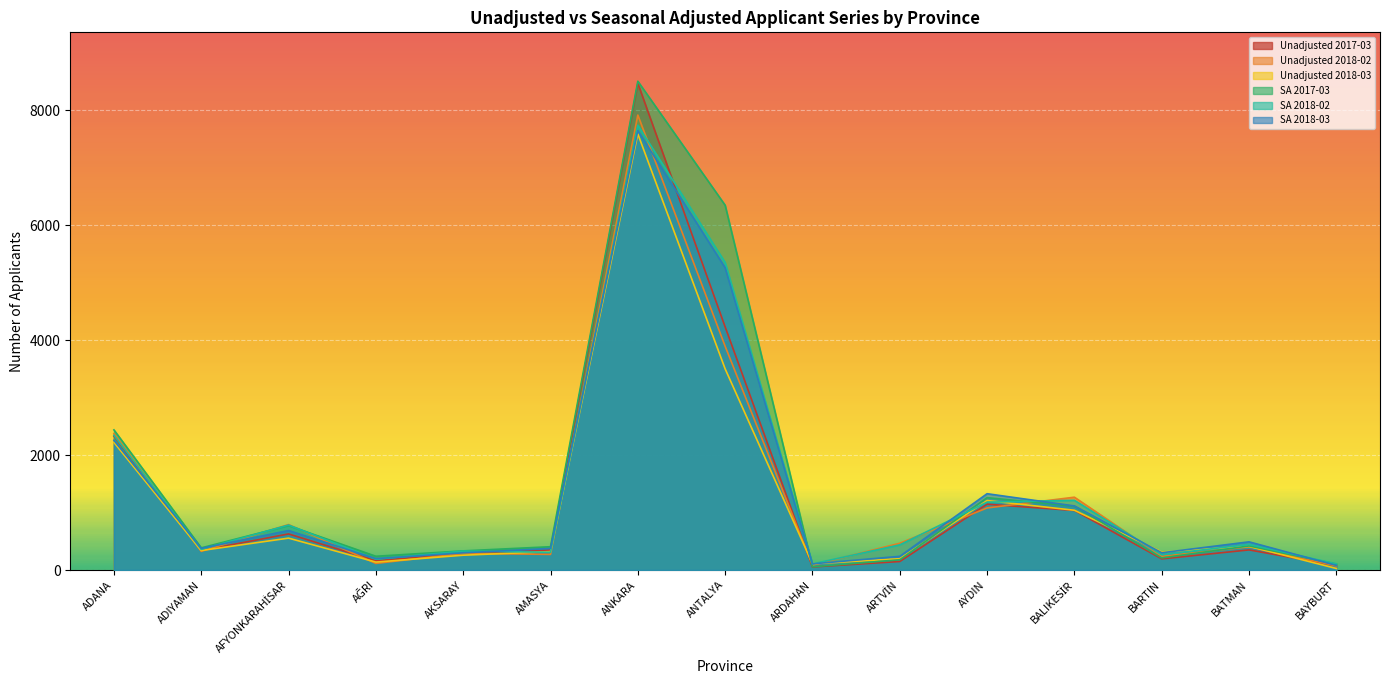

At which category does the chart reach its peak across all series?

ANKARA